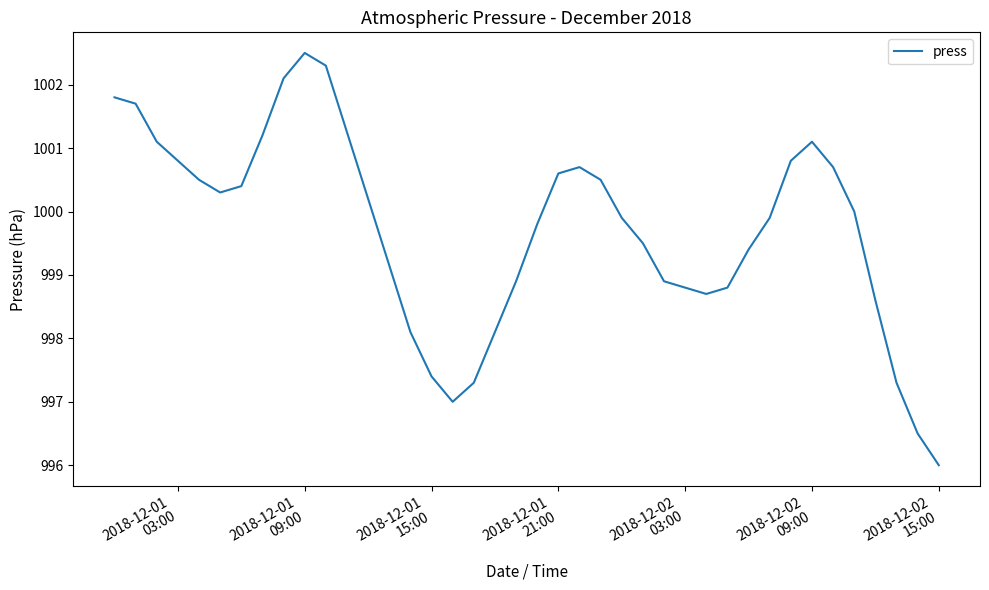

Reading left to right, what are all the values shown in this chart?

1001.8	1001.7	1001.1	1000.8	1000.5	1000.3	1000.4	1001.2	1002.1	1002.5	1002.3	998.1	997.4	997.0	997.3	998.1	998.9	999.8	1000.6	1000.7	1000.5	999.9	999.5	998.9	998.8	998.7	998.8	999.4	999.9	1000.8	1001.1	1000.7	1000.0	998.6	997.3	996.5	996.0